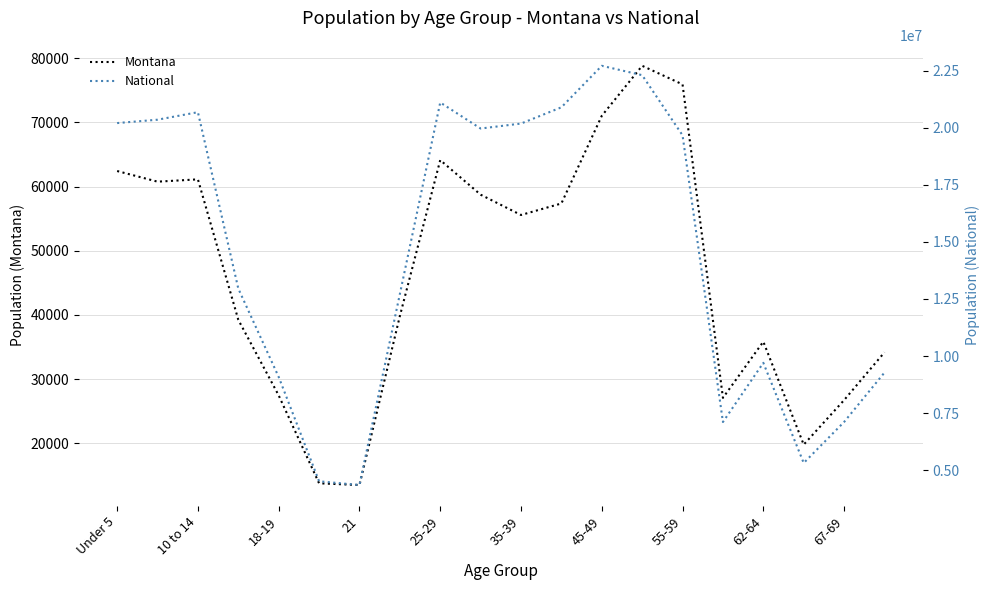

What is the highest value of the Montana series?

78811